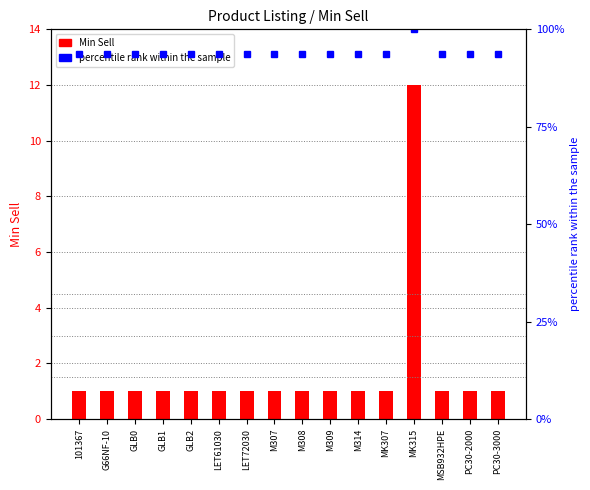

Rank the series by their average value, from highest to lowest.

percentile rank within the sample, Min Sell